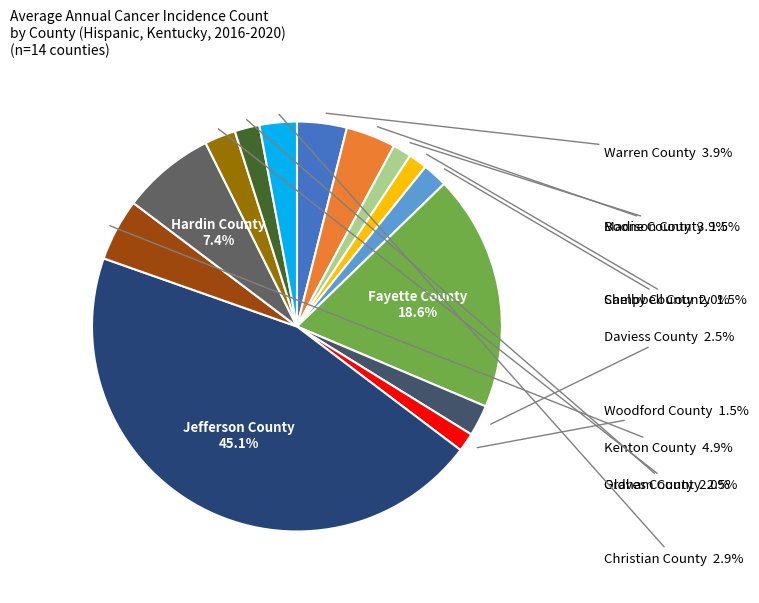

Does any single category account for the majority?

No